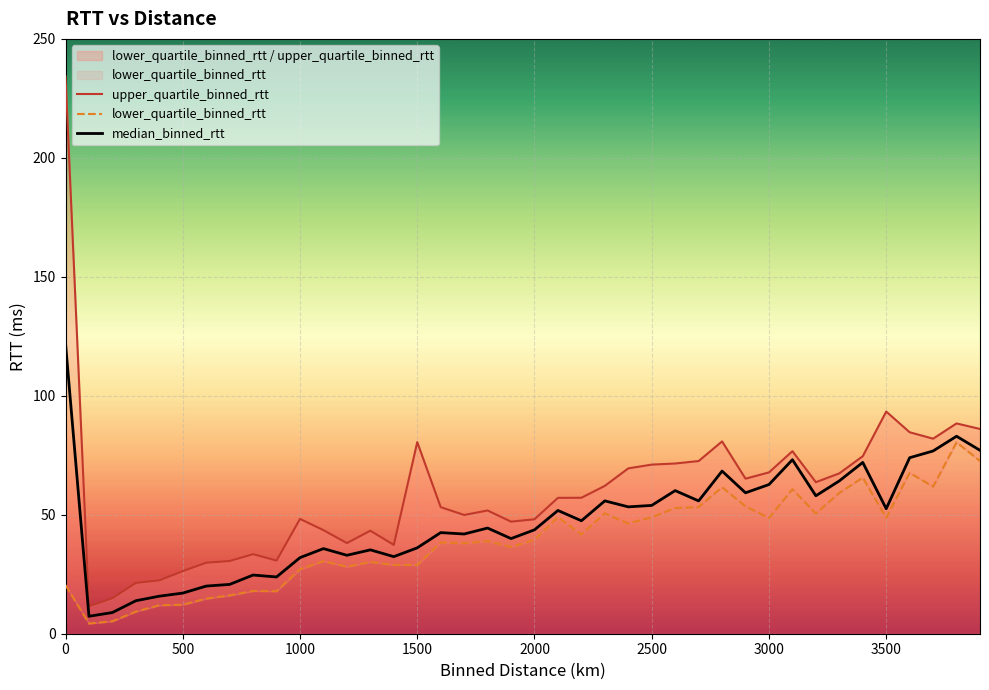

What is the maximum value for median_binned_rtt?

122.0